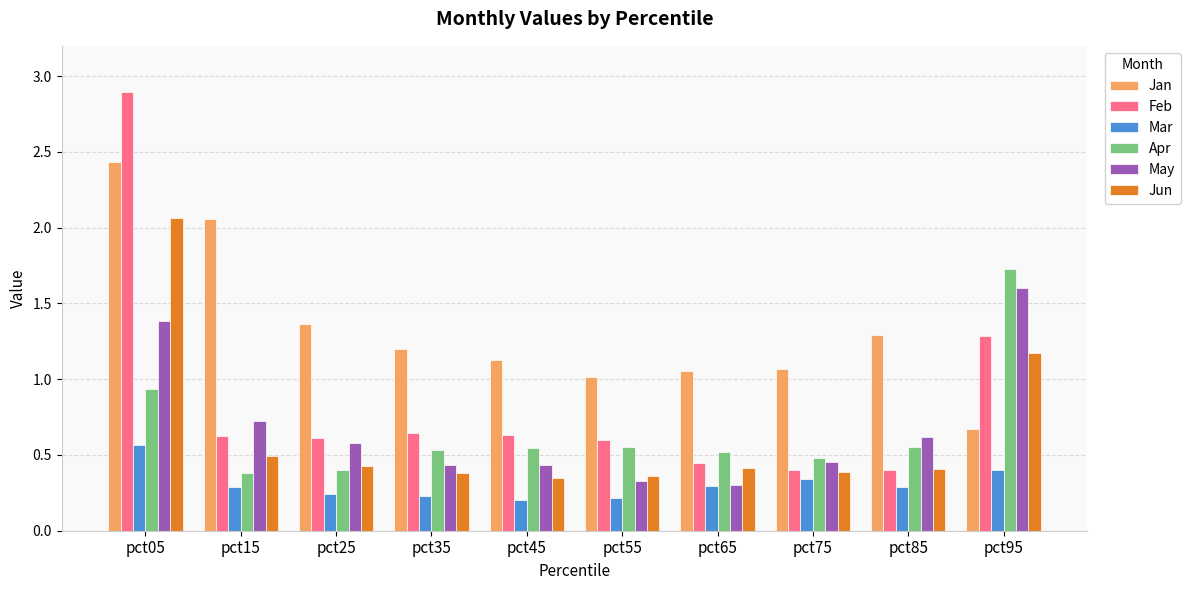

What is the value of the Feb bar at the 10th from the left?

1.3